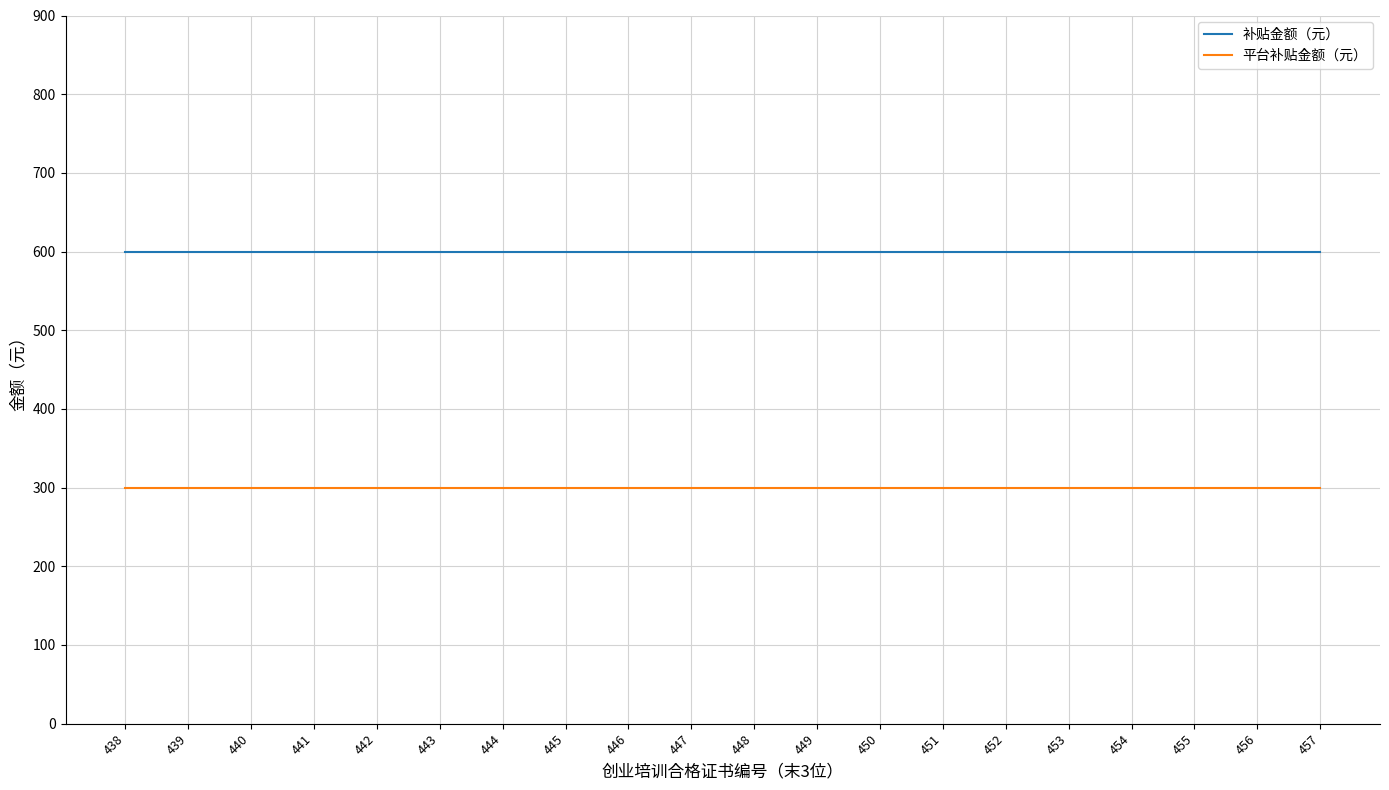

True or false: 补贴金额（元） and 平台补贴金额（元） cross at least once.

False